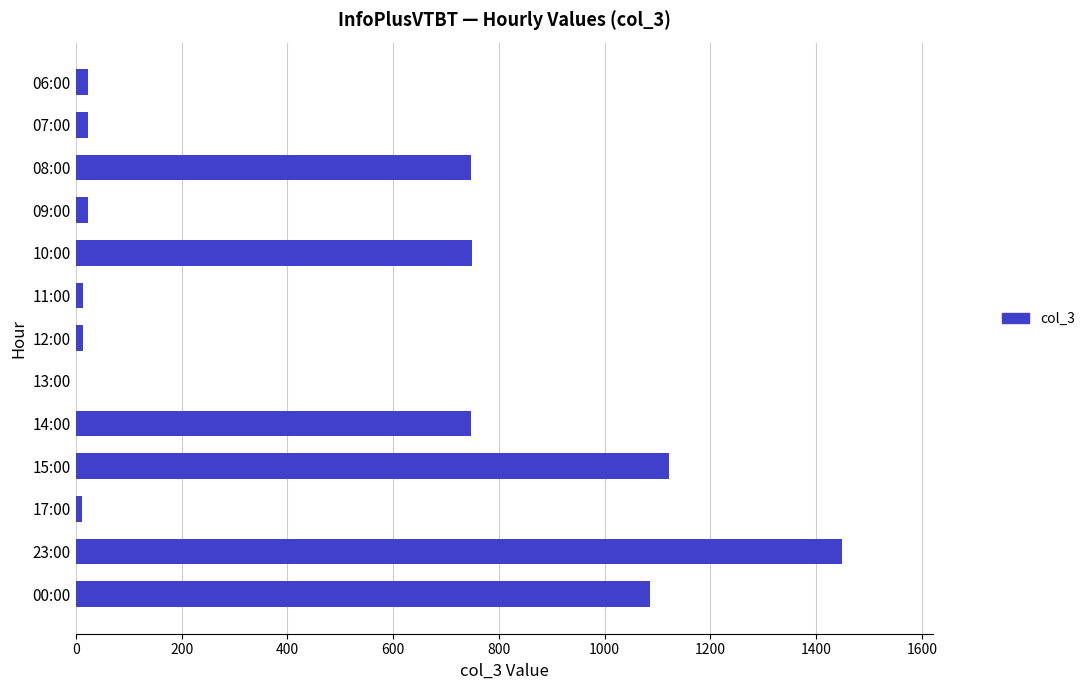

What is the maximum value shown in the chart?

1448